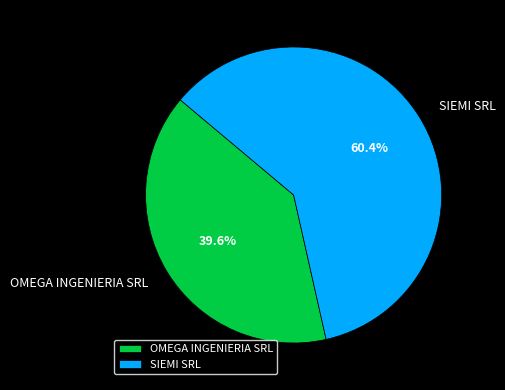

What portion of the pie excludes SIEMI SRL?

39.6%